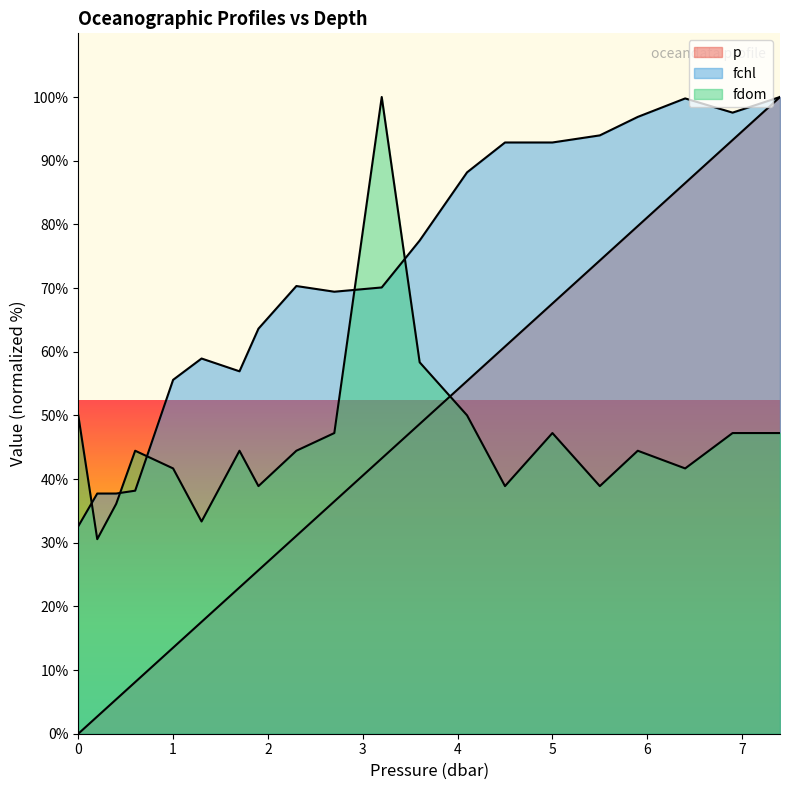

True or false: fdom has more than 2 points higher than both neighbors.

True